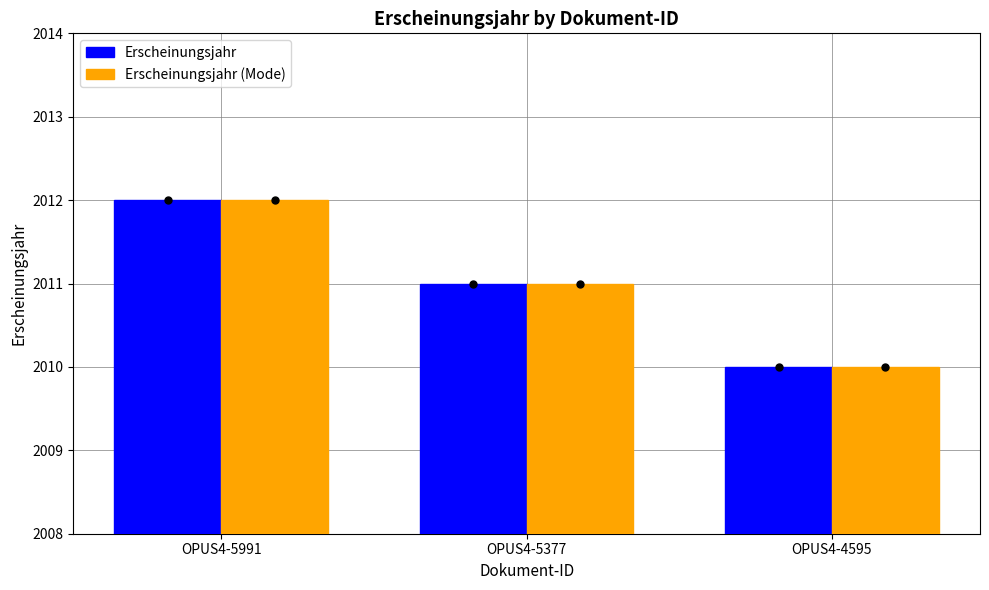

How many data points in Erscheinungsjahr are less than 2011?

1